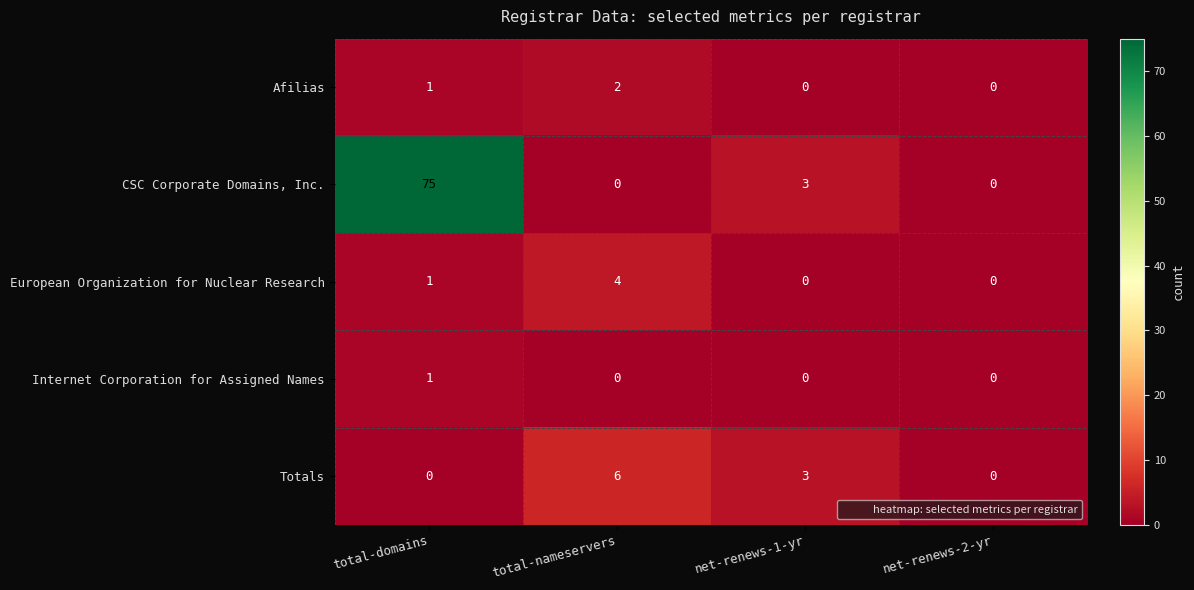

What is the maximum value for Totals?

6